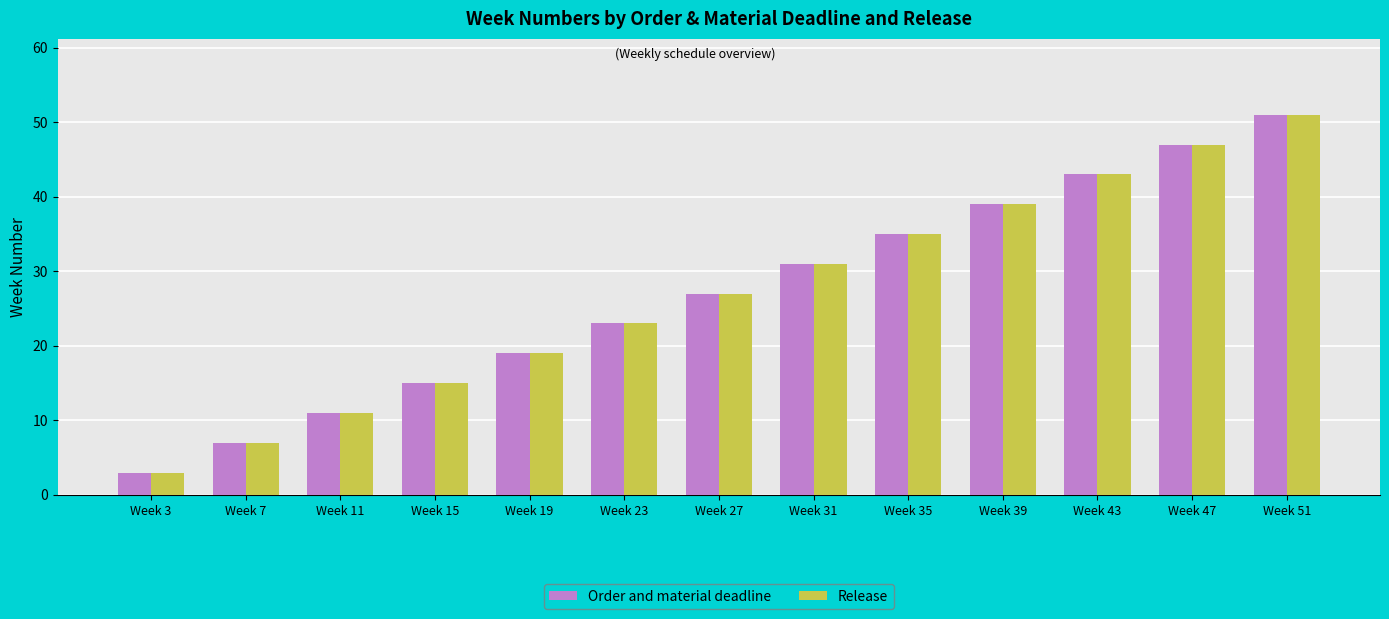

What is the average value of the Release series?

27